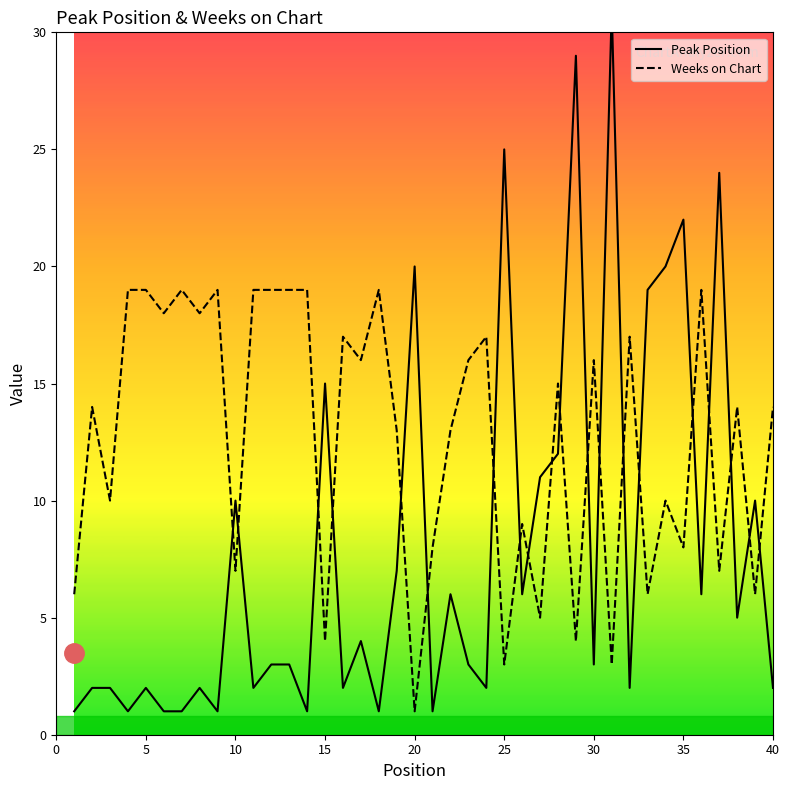

How many intersections are there between Weeks on Chart and Peak Position?

20